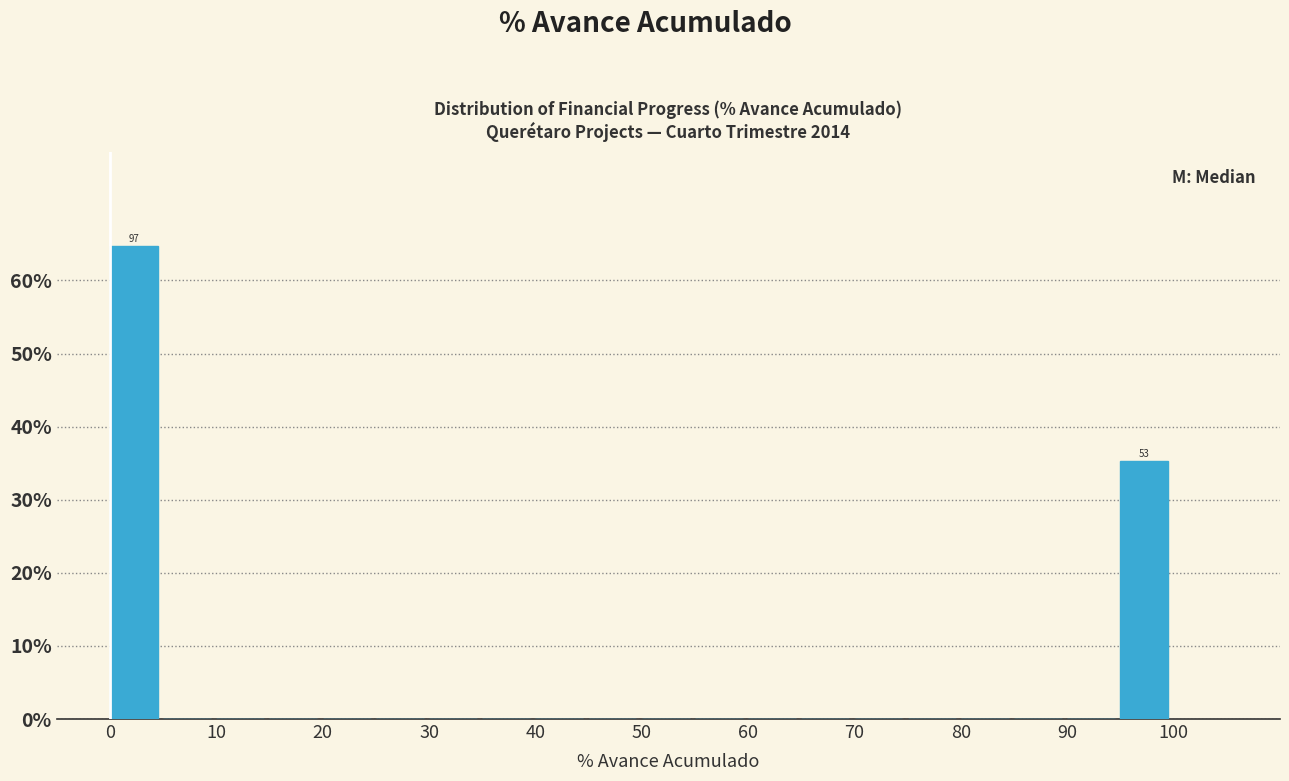

Over which range of the x-axis is the bar tallest?

0 to 5